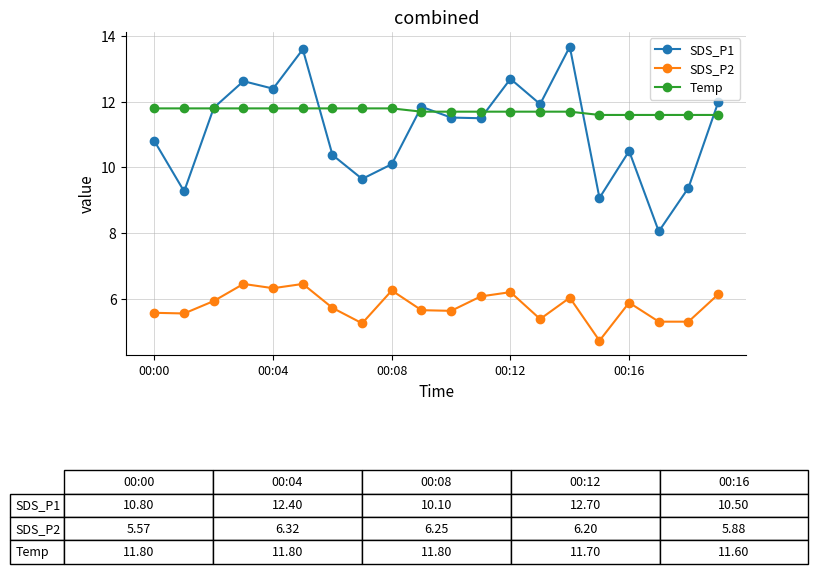

True or false: SDS_P2 and SDS_P1 cross at least once.

False